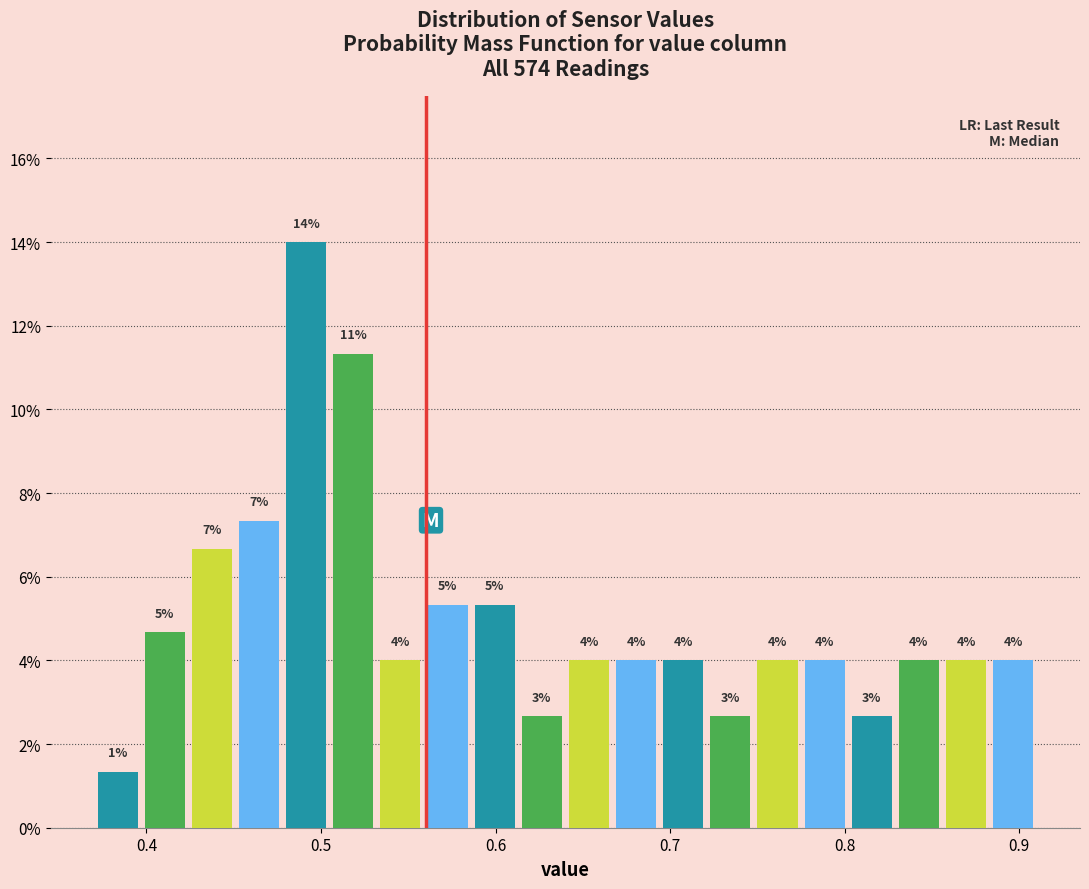

Read against the x-axis, roughly where is the centre of the tallest bar?

0.49